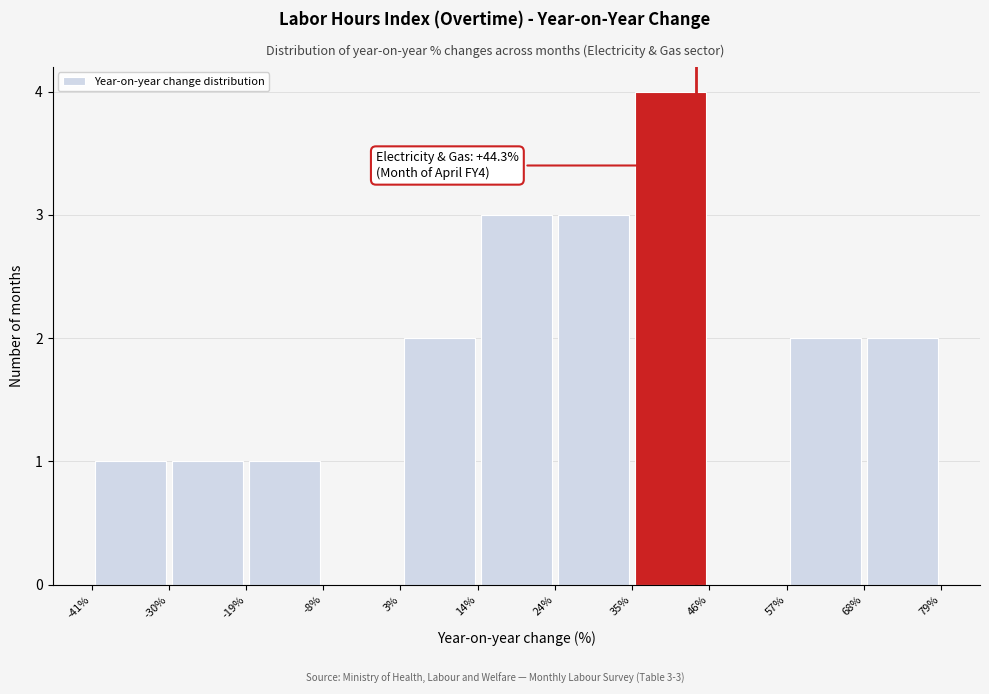

Over which range of the x-axis is the bar tallest?

35% to 46%